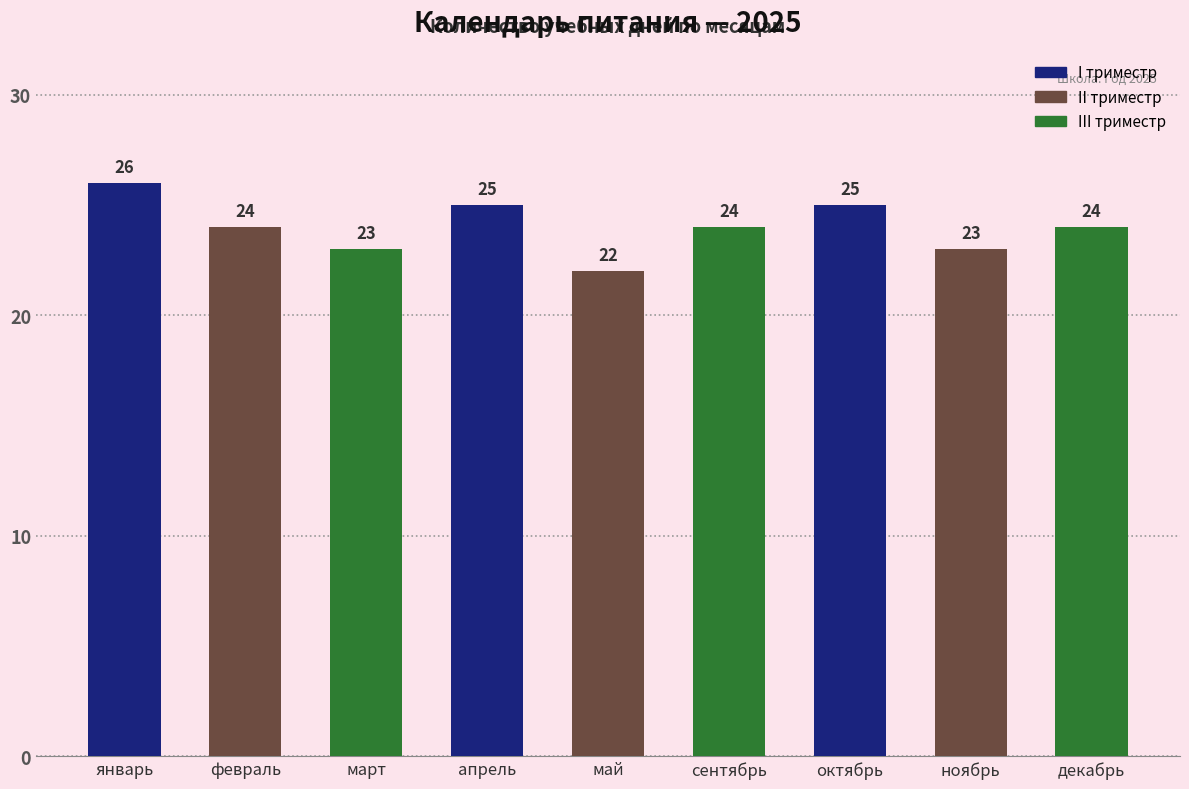

What is the difference between the second highest and second lowest values?

2